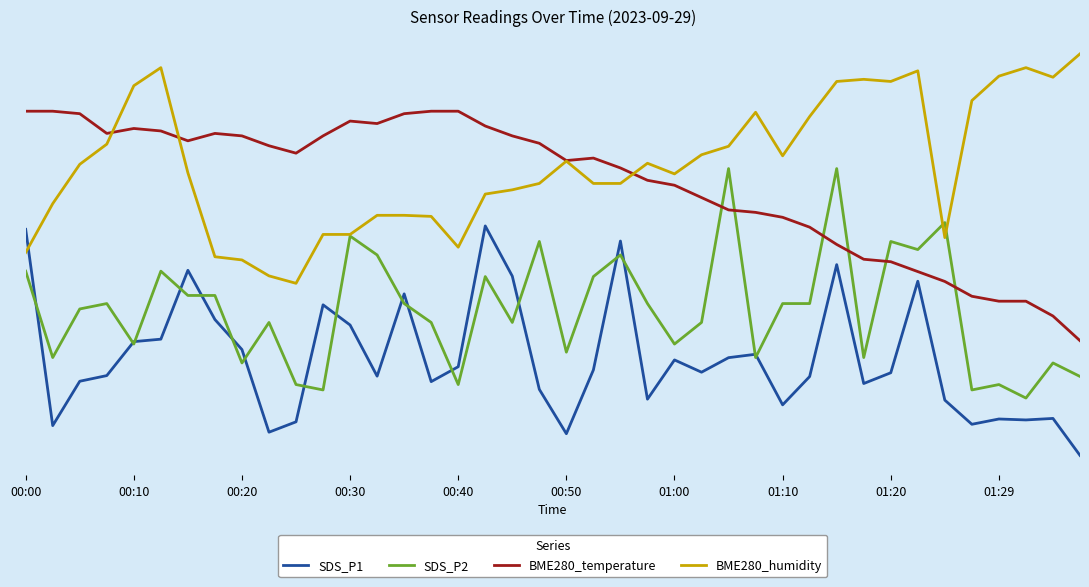

Which category has the highest value across all series?

39